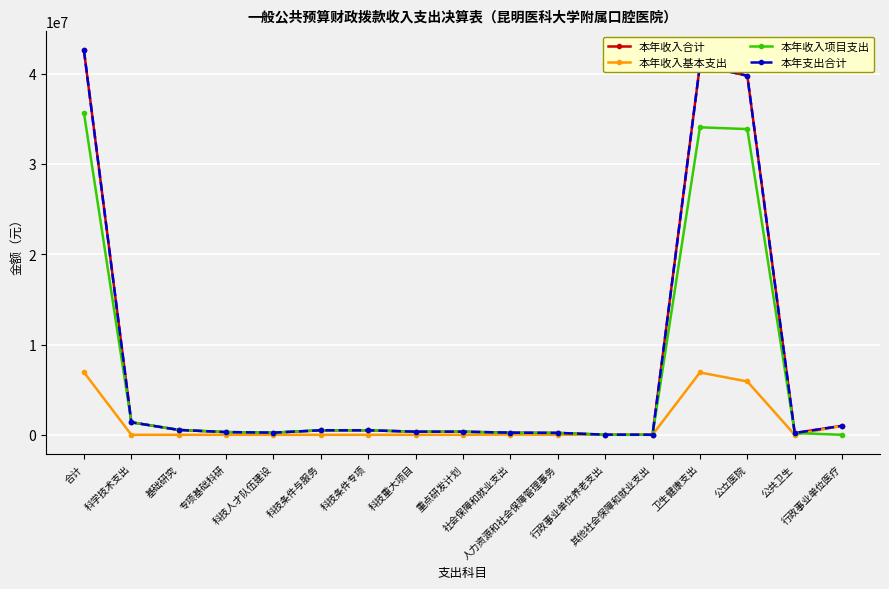

What is the label of the 6th point from the right?

行政事业单位养老支出